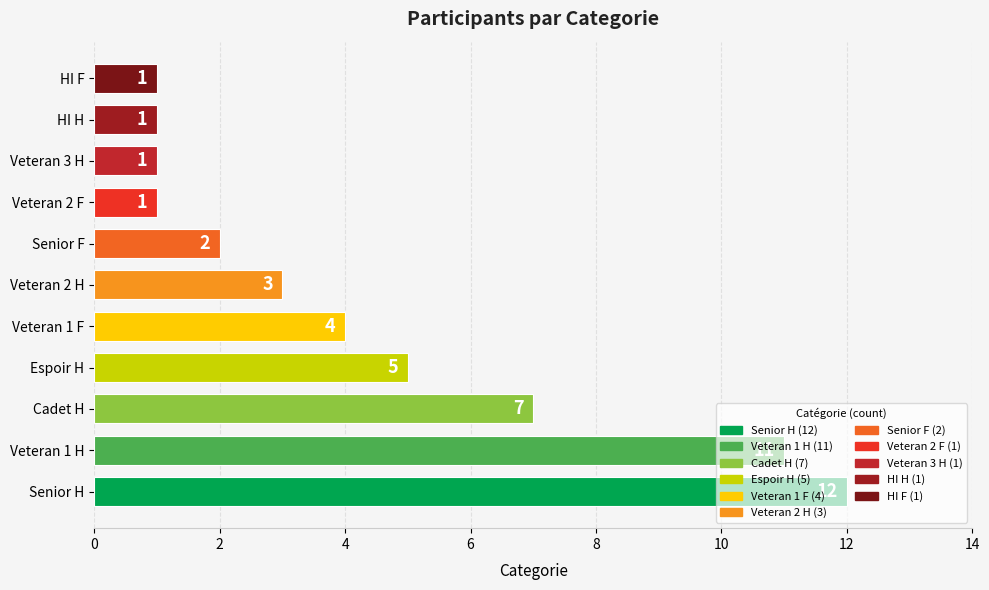

What is the maximum value shown in the chart?

12